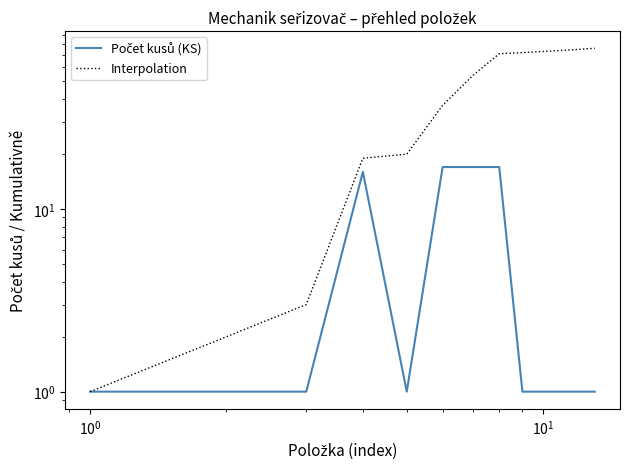

How many data points in Počet kusů (KS) are above 1?

4